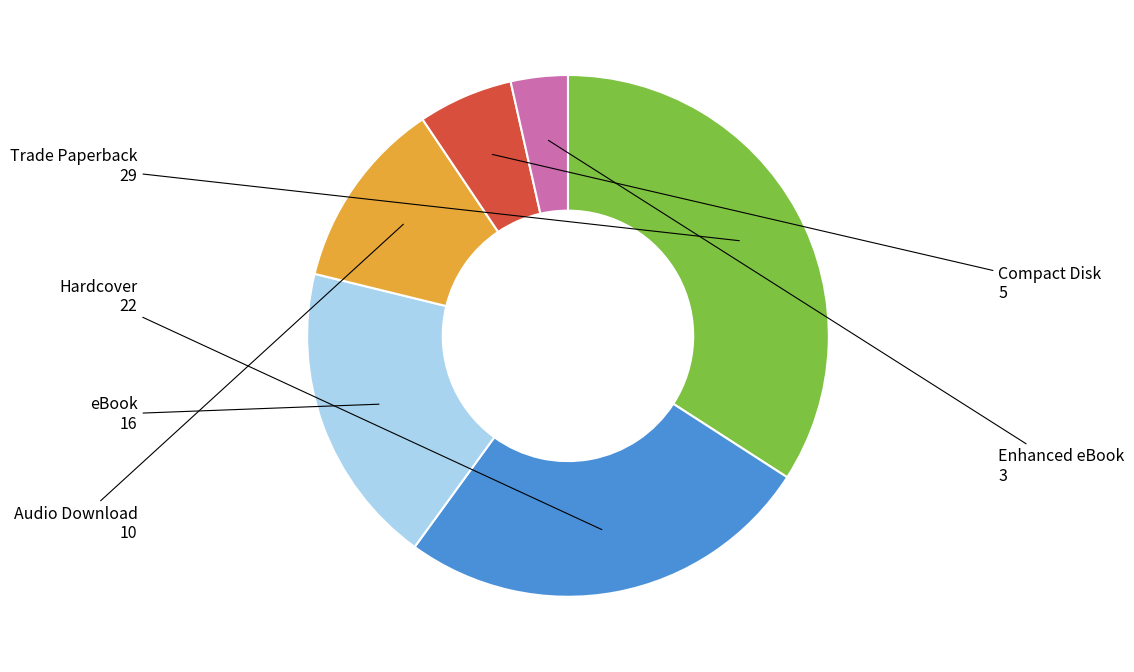

Does any single category account for the majority?

No